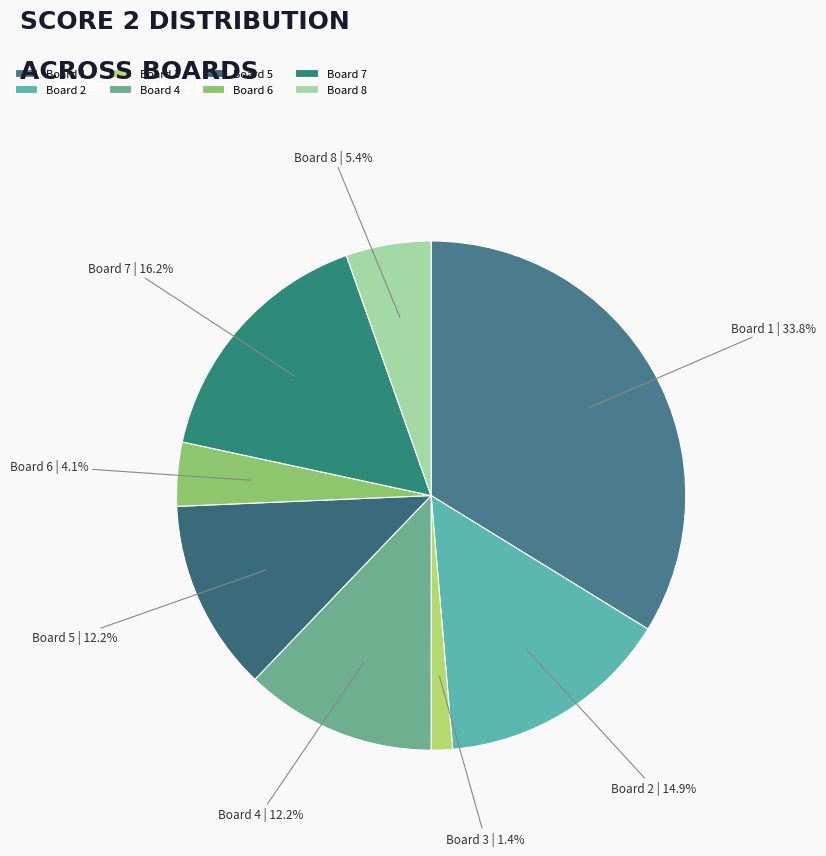

Is there a majority slice in this chart?

No